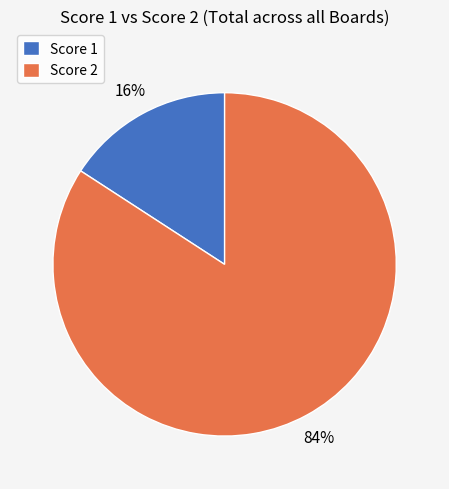

What is the largest slice in the pie chart?

Score 2